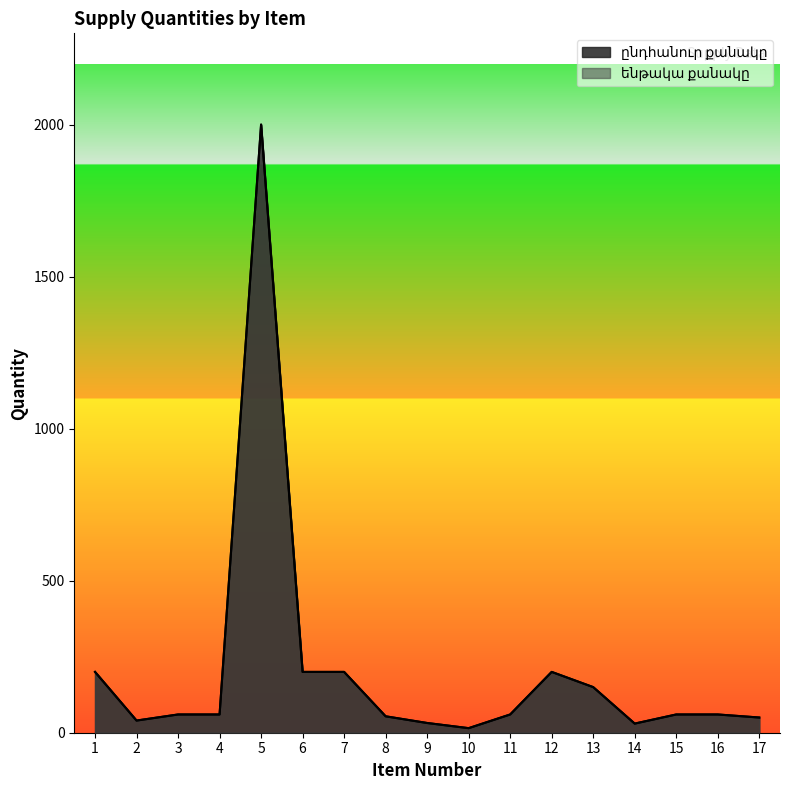

How many data points in ենթակա քանակը are above 60?

6